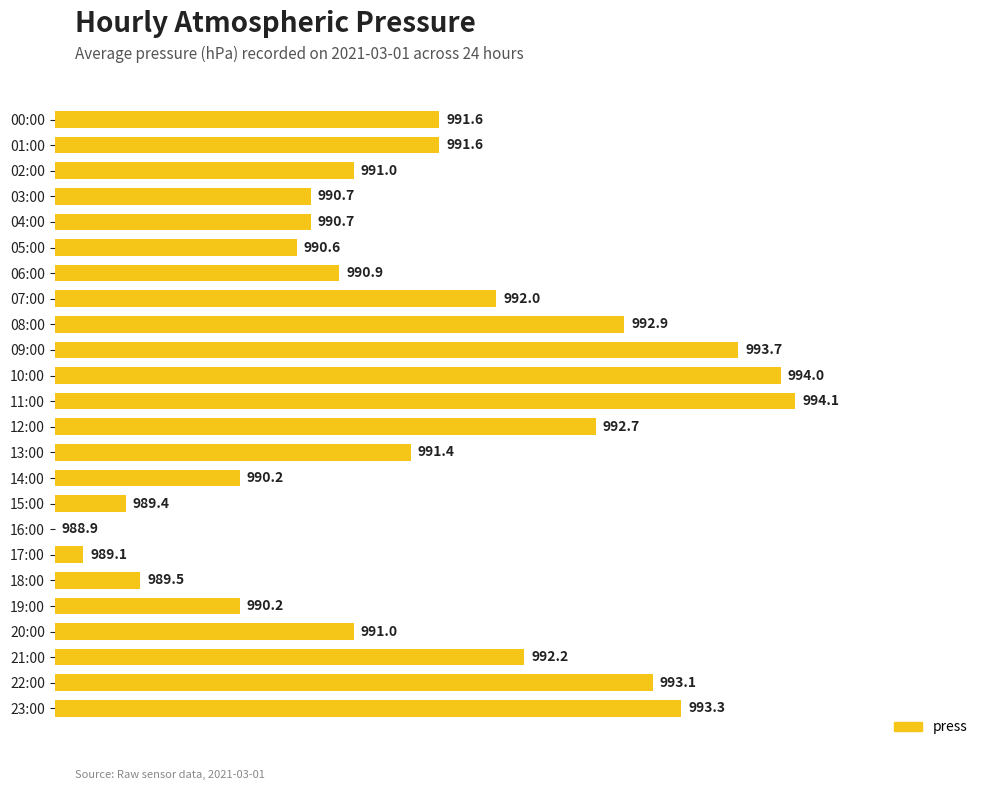

Are the bars horizontal?

Yes